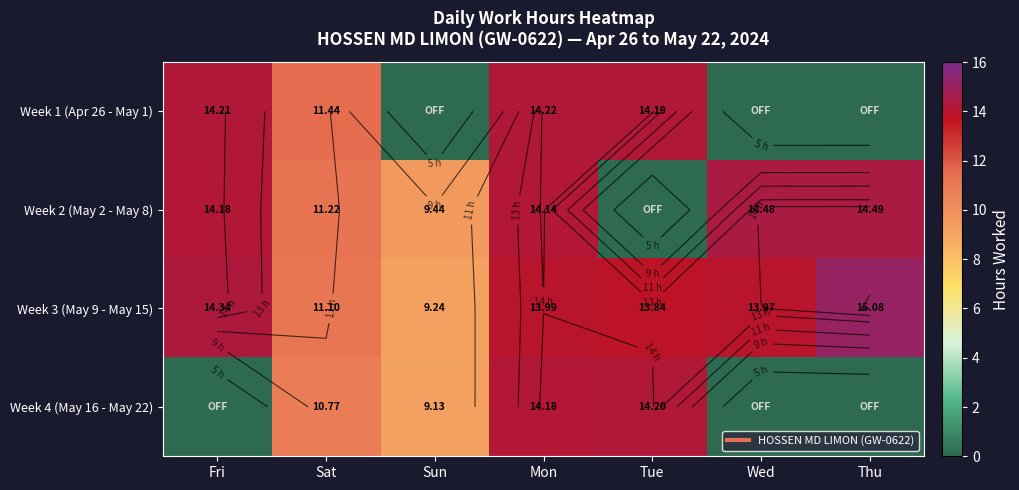

Which has a higher value, Mon or Wed?

Mon